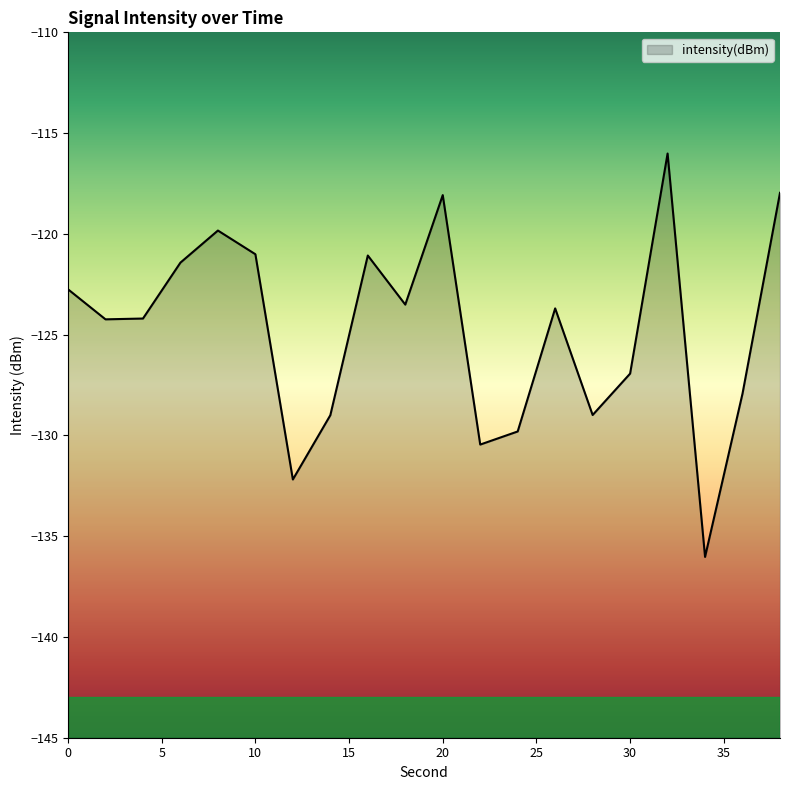

Which label corresponds to the largest value in the chart?

32